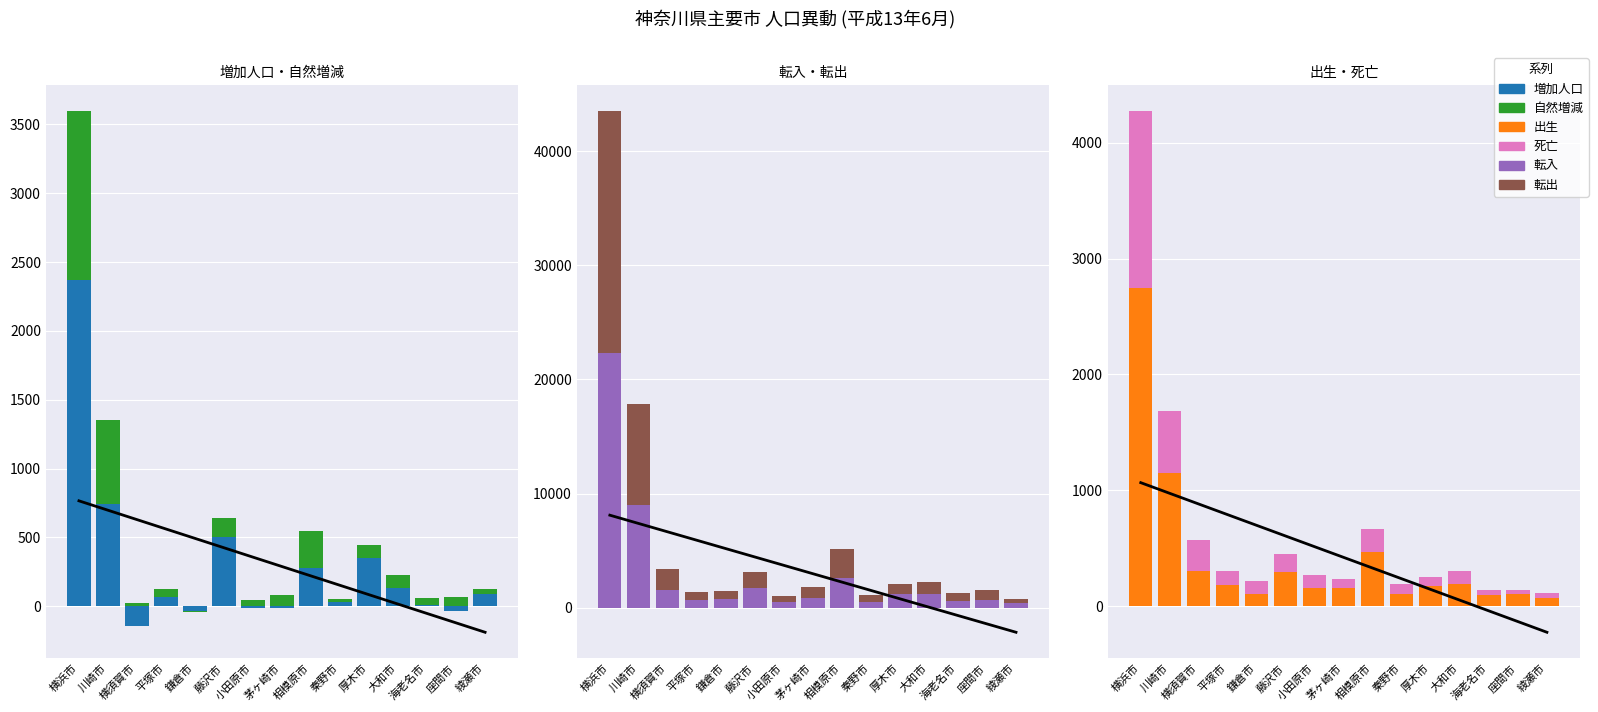

What are all the series names shown in the legend?

増加人口, 自然増減, 転入, 転出, 出生, 死亡